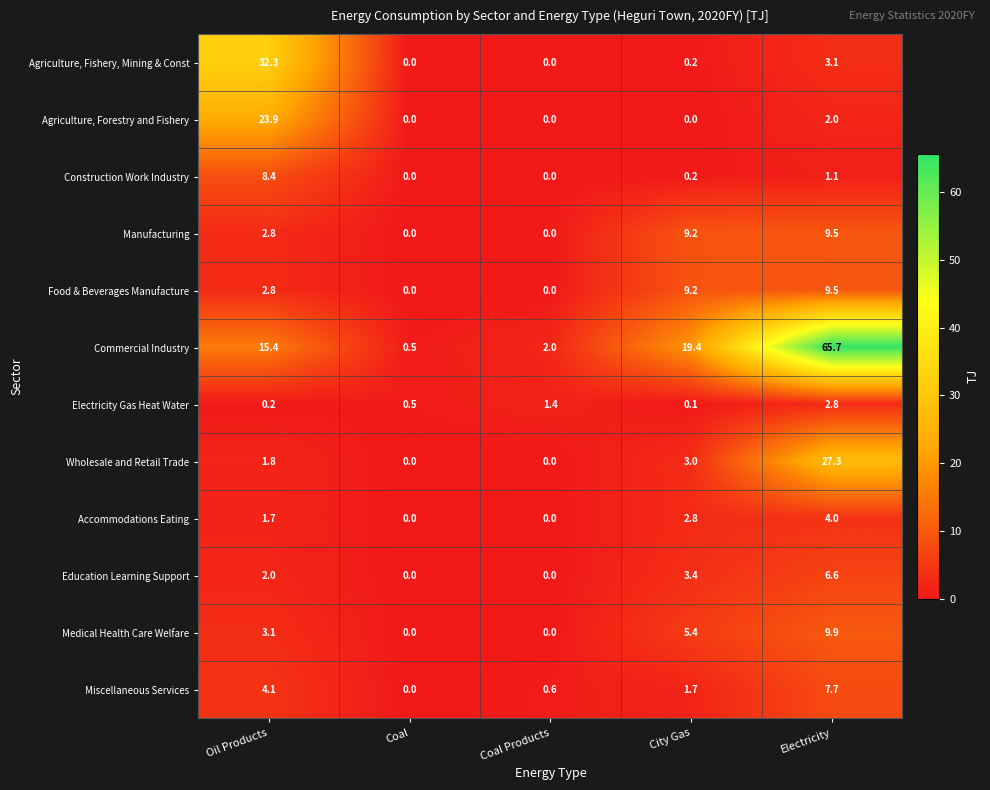

Between City Gas and Electricity, which series saw the biggest shift?

Commercial Industry